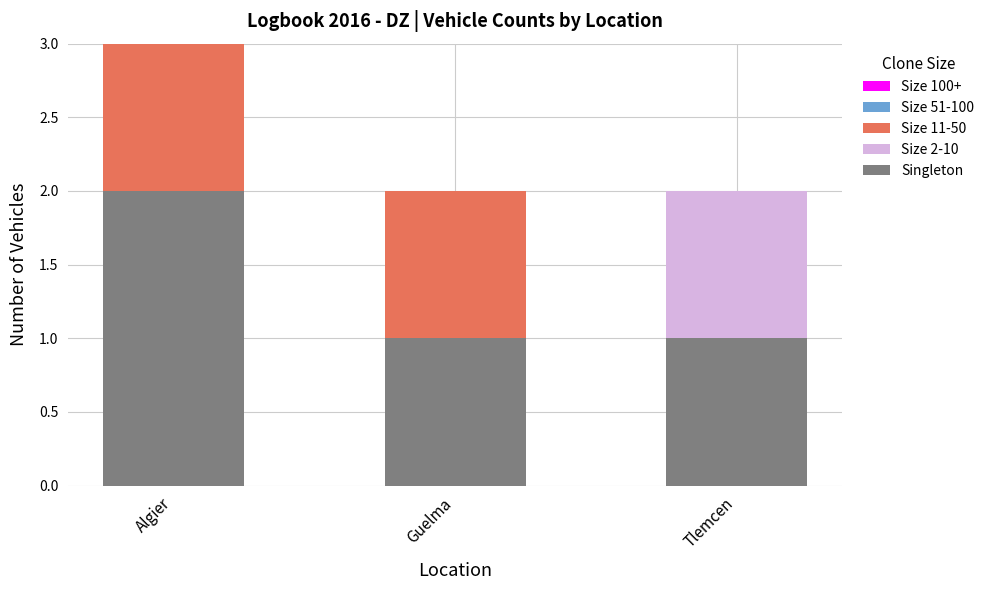

At which category is the sum across all series the highest?

Algier